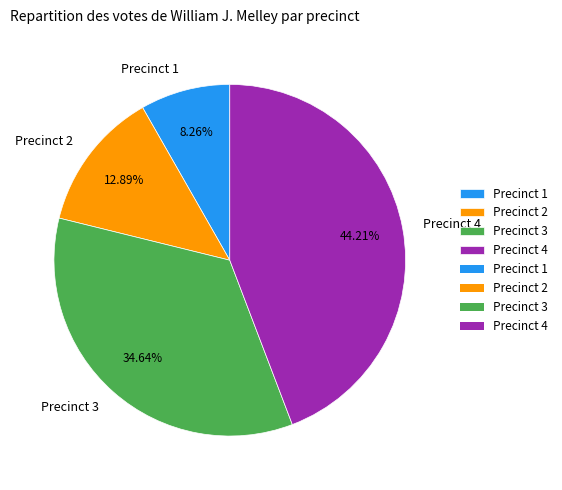

Do Precinct 1 and Precinct 4 together represent more than half of the pie?

Yes